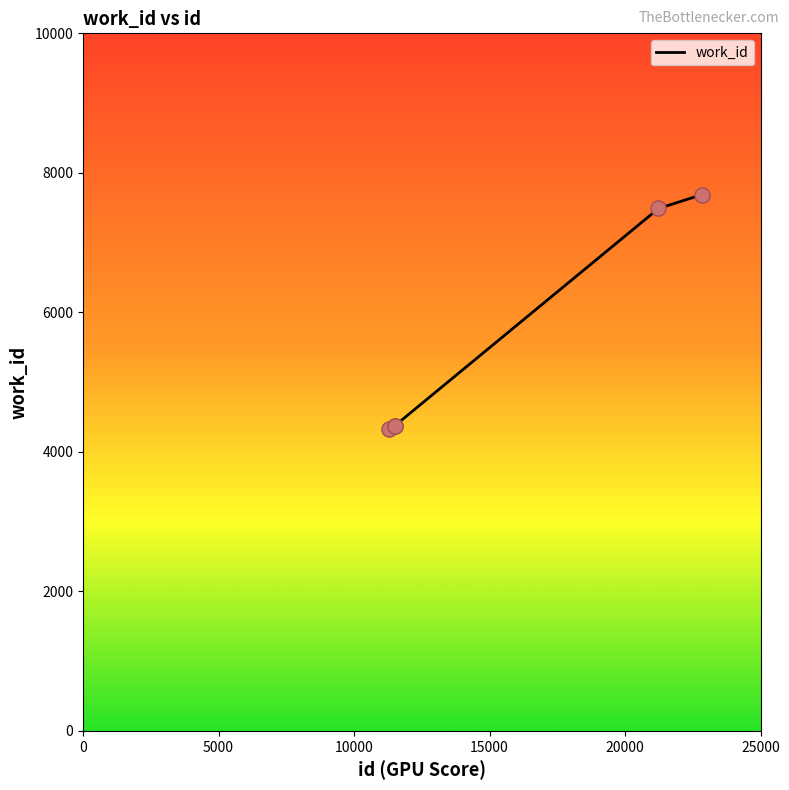

What is the difference between the second highest and minimum values?

3163